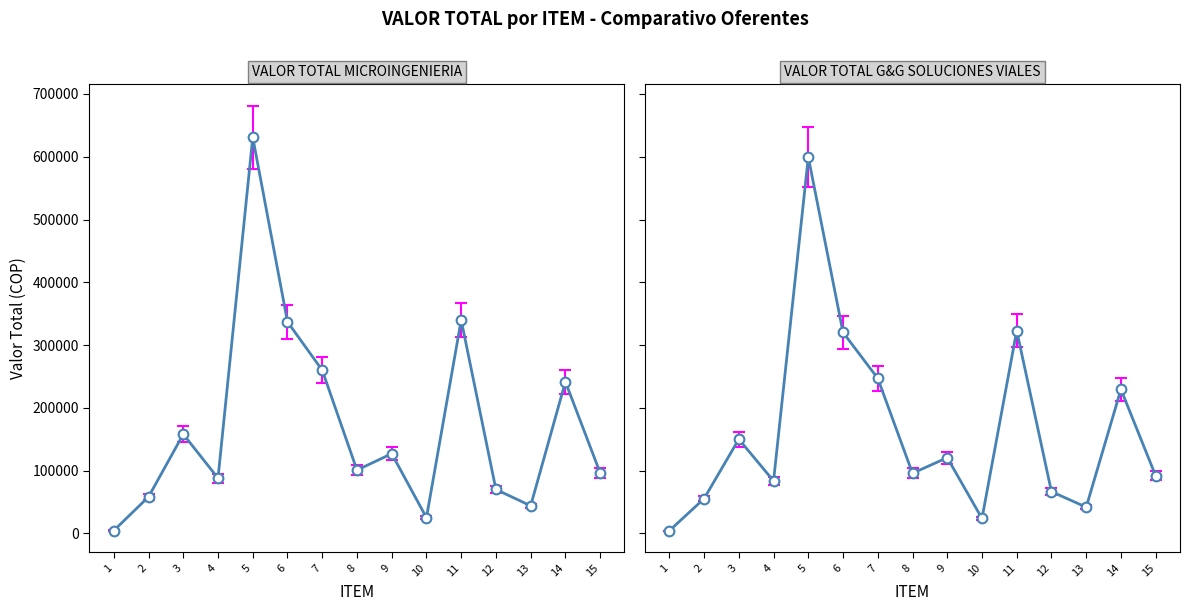

What is the total value across all series at 15?

180460.0